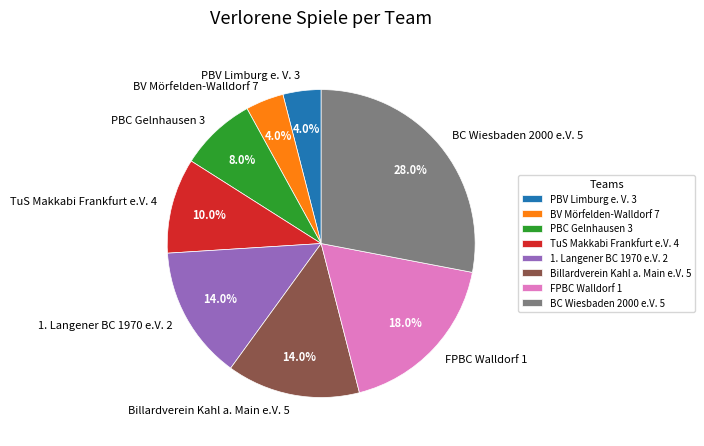

Is the sum of TuS Makkabi Frankfurt e.V. 4 and FPBC Walldorf 1 greater than half?

No